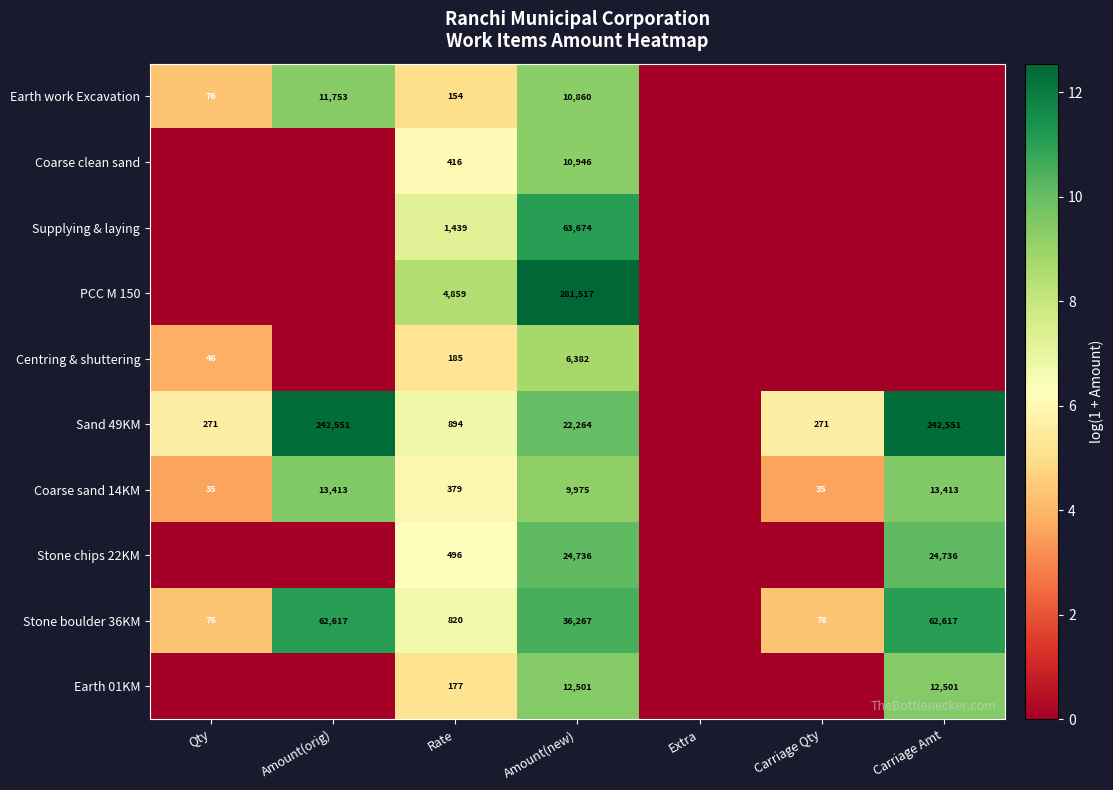

The Supplying & laying series shows 112415 at Amount(new). True or false?

False